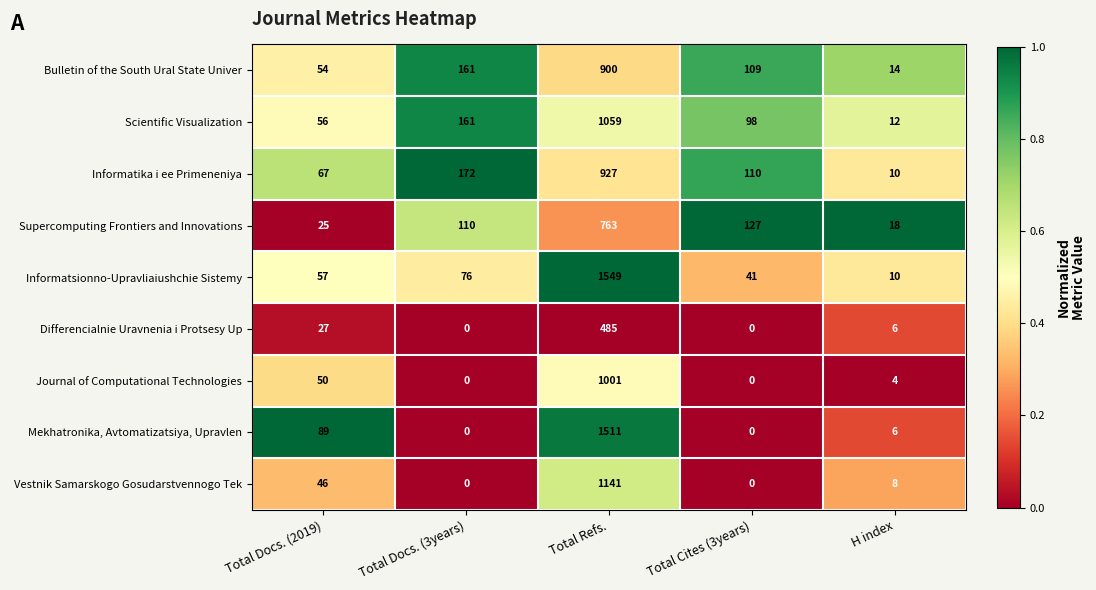

Where is Journal of Computational Technologies nearest to the value 500?

Total Docs. (2019)